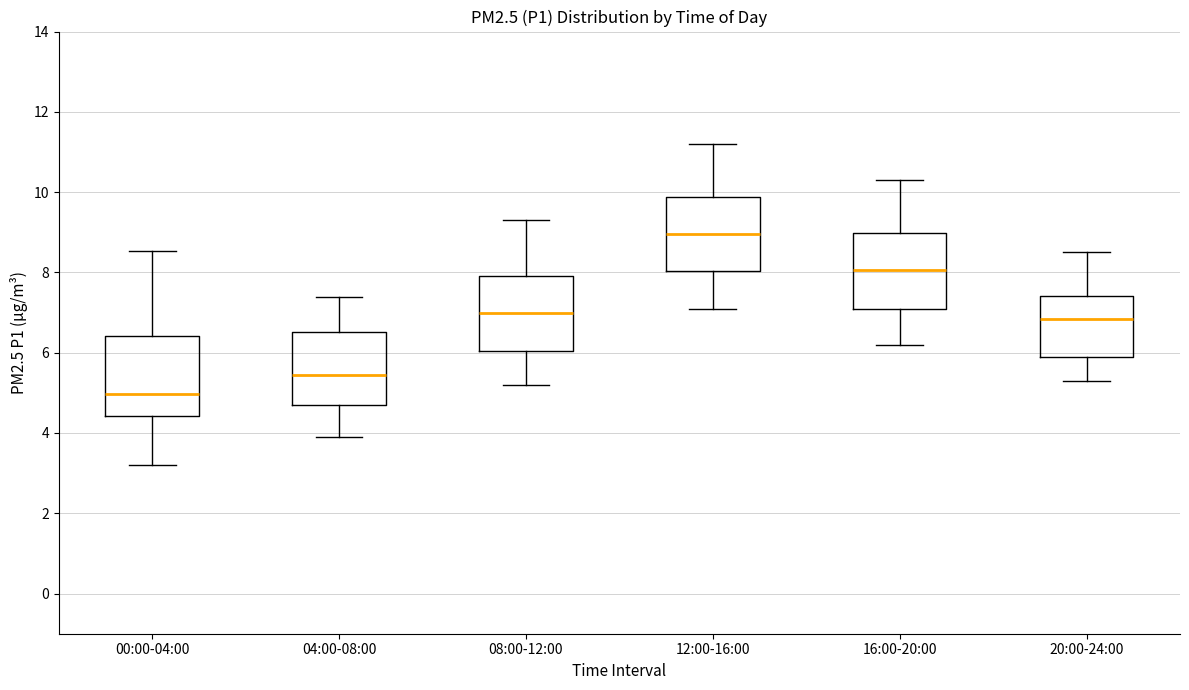

Where does the lower whisker of the box for 20:00-24:00 end on the y-axis? The values are not printed on the chart, so give them approximately, as read against the axis.

5.4